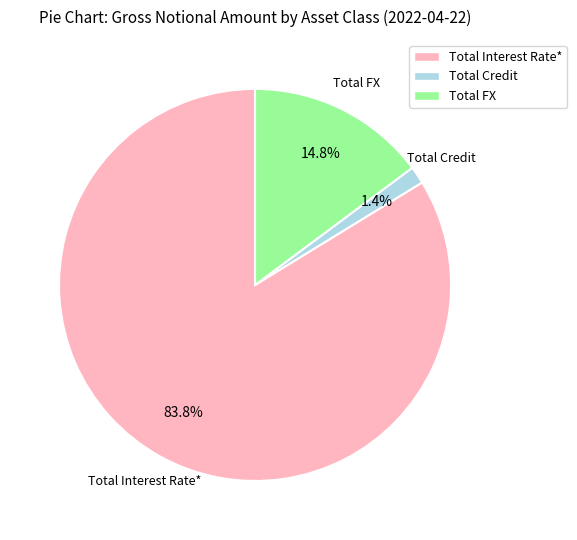

Between Total Interest Rate* and Total FX, which is larger?

Total Interest Rate*